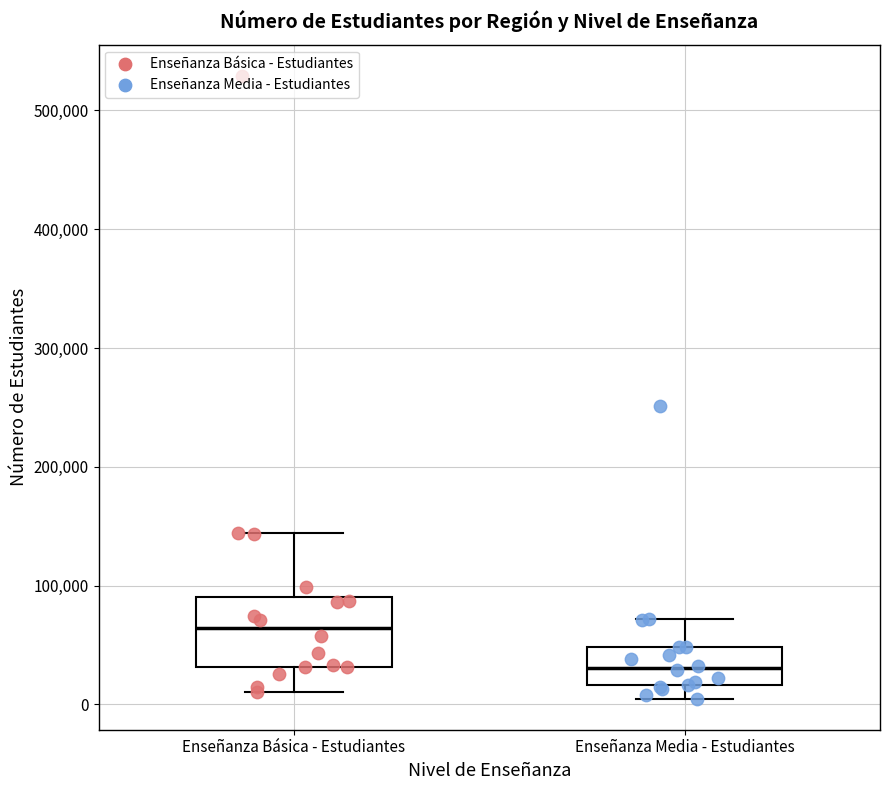

Where does the median line of the box for Enseñanza Media - Estudiantes sit on the y-axis? The values are not printed on the chart, so give them approximately, as read against the axis.

30000